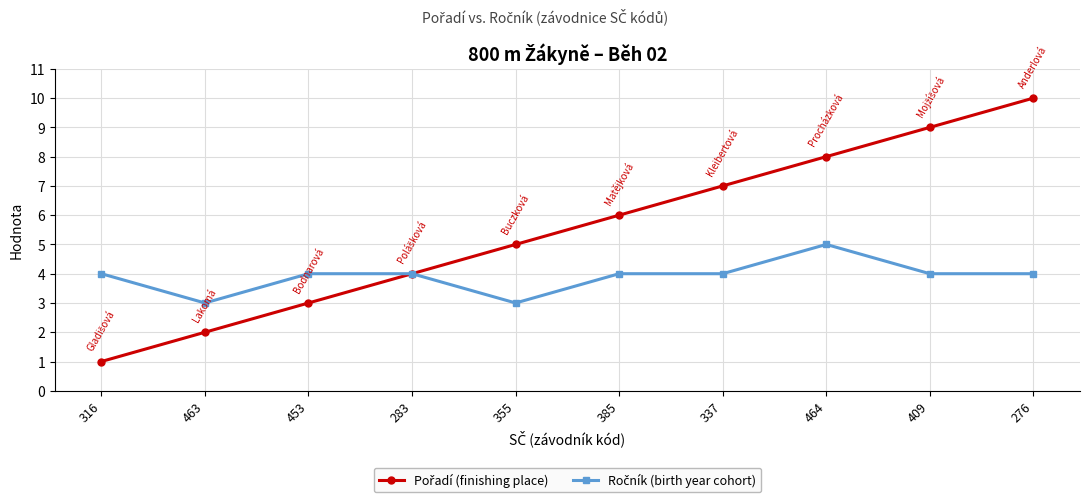

What position from the right is 316?

10